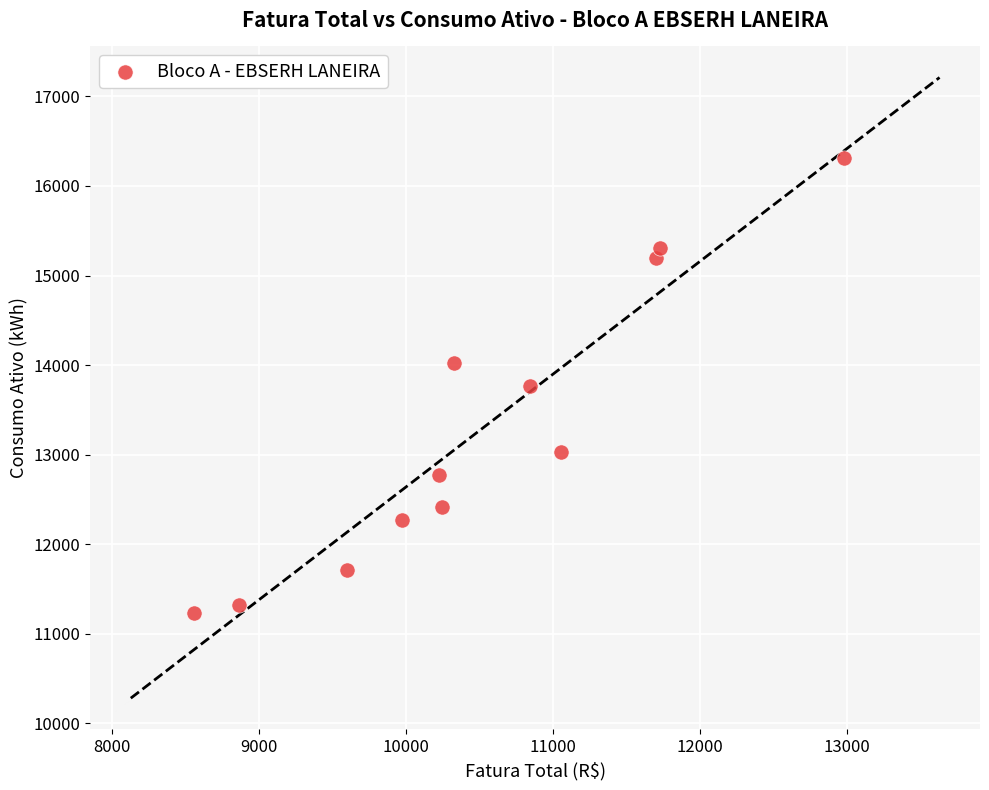

What is the range of Y values (max minus min)?

5084